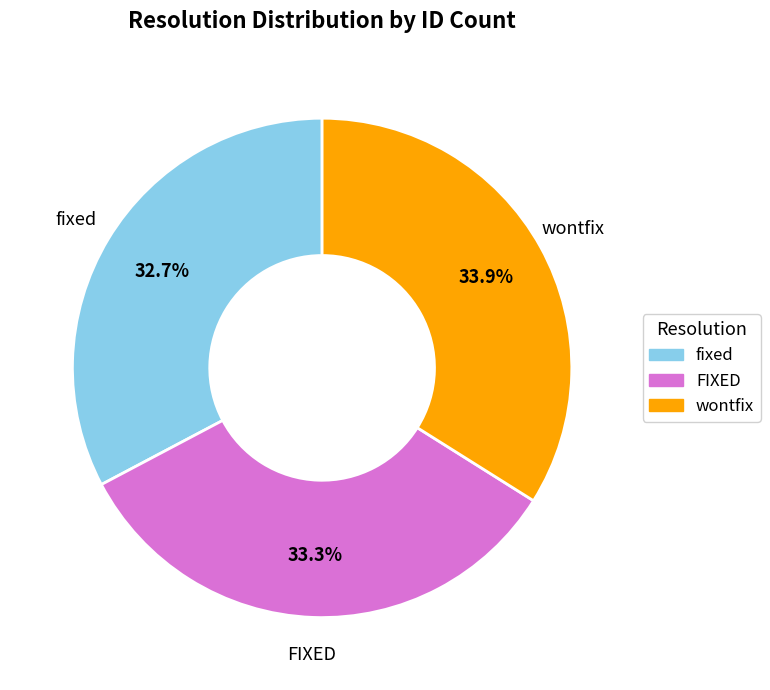

What is the total percentage of wontfix and fixed?

66.7%